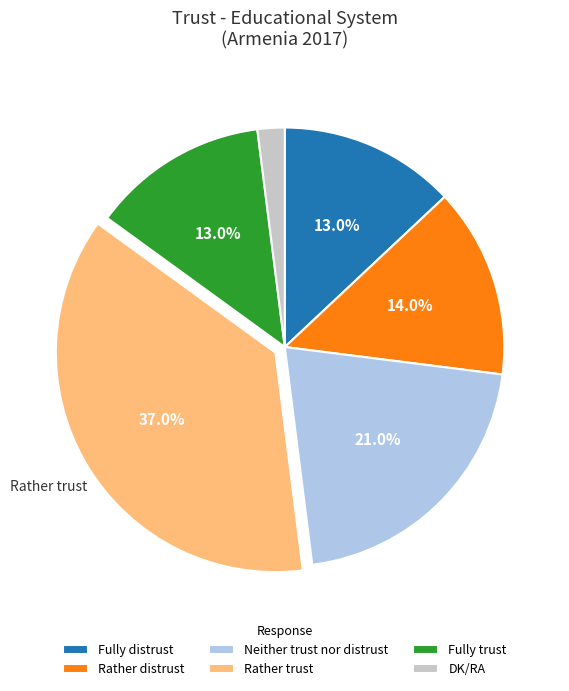

What is the ratio of the value at Fully trust to the value at DK/RA?

6.5